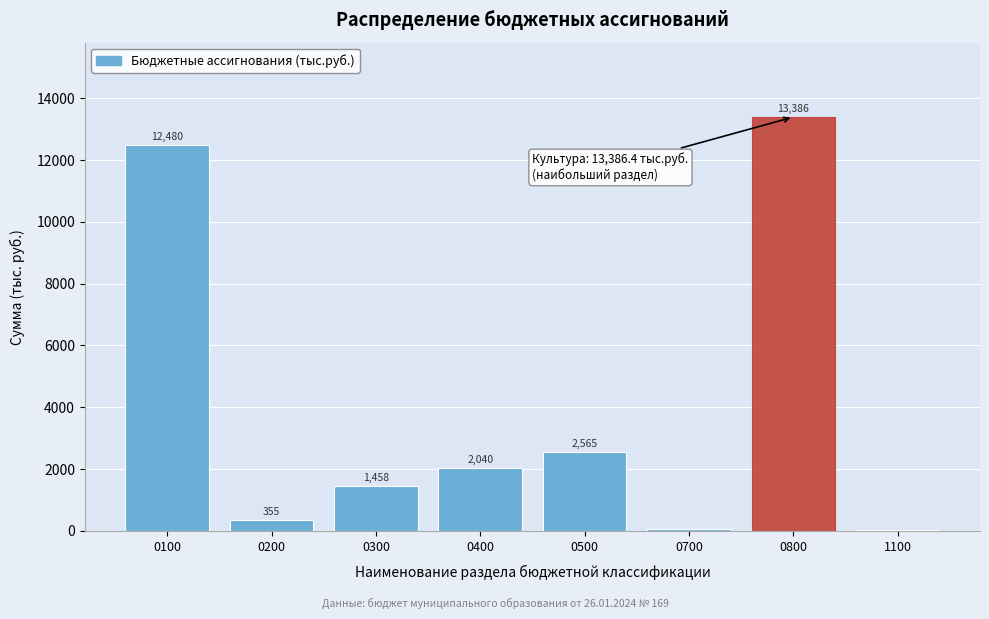

What is the approximate value at 0300?

1458.4